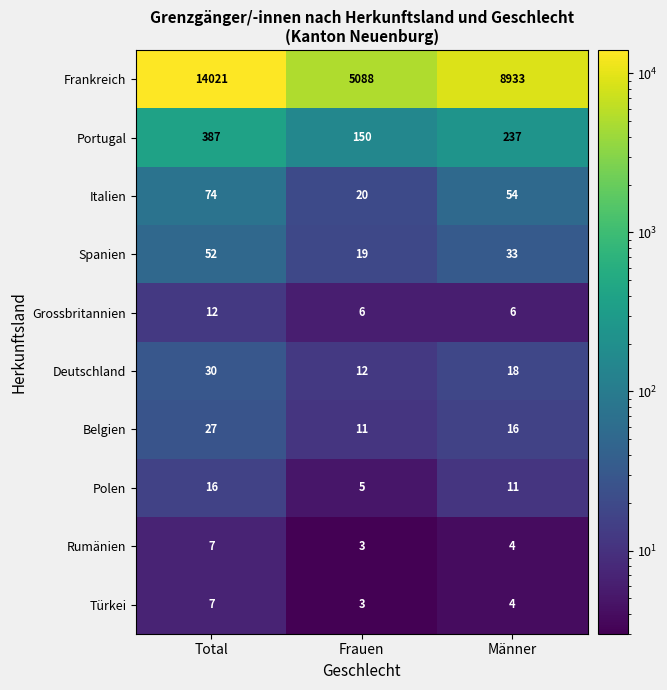

Reading right to left, transcribe all the data shown in this chart.

Frankreich: Männer=8933	Frauen=5088	Total=14021
Portugal: Männer=237	Frauen=150	Total=387
Italien: Männer=54	Frauen=20	Total=74
Spanien: Männer=33	Frauen=19	Total=52
Grossbritannien: Männer=6	Frauen=6	Total=12
Deutschland: Männer=18	Frauen=12	Total=30
Belgien: Männer=16	Frauen=11	Total=27
Polen: Männer=11	Frauen=5	Total=16
Rumänien: Männer=4	Frauen=3	Total=7
Türkei: Männer=4	Frauen=3	Total=7